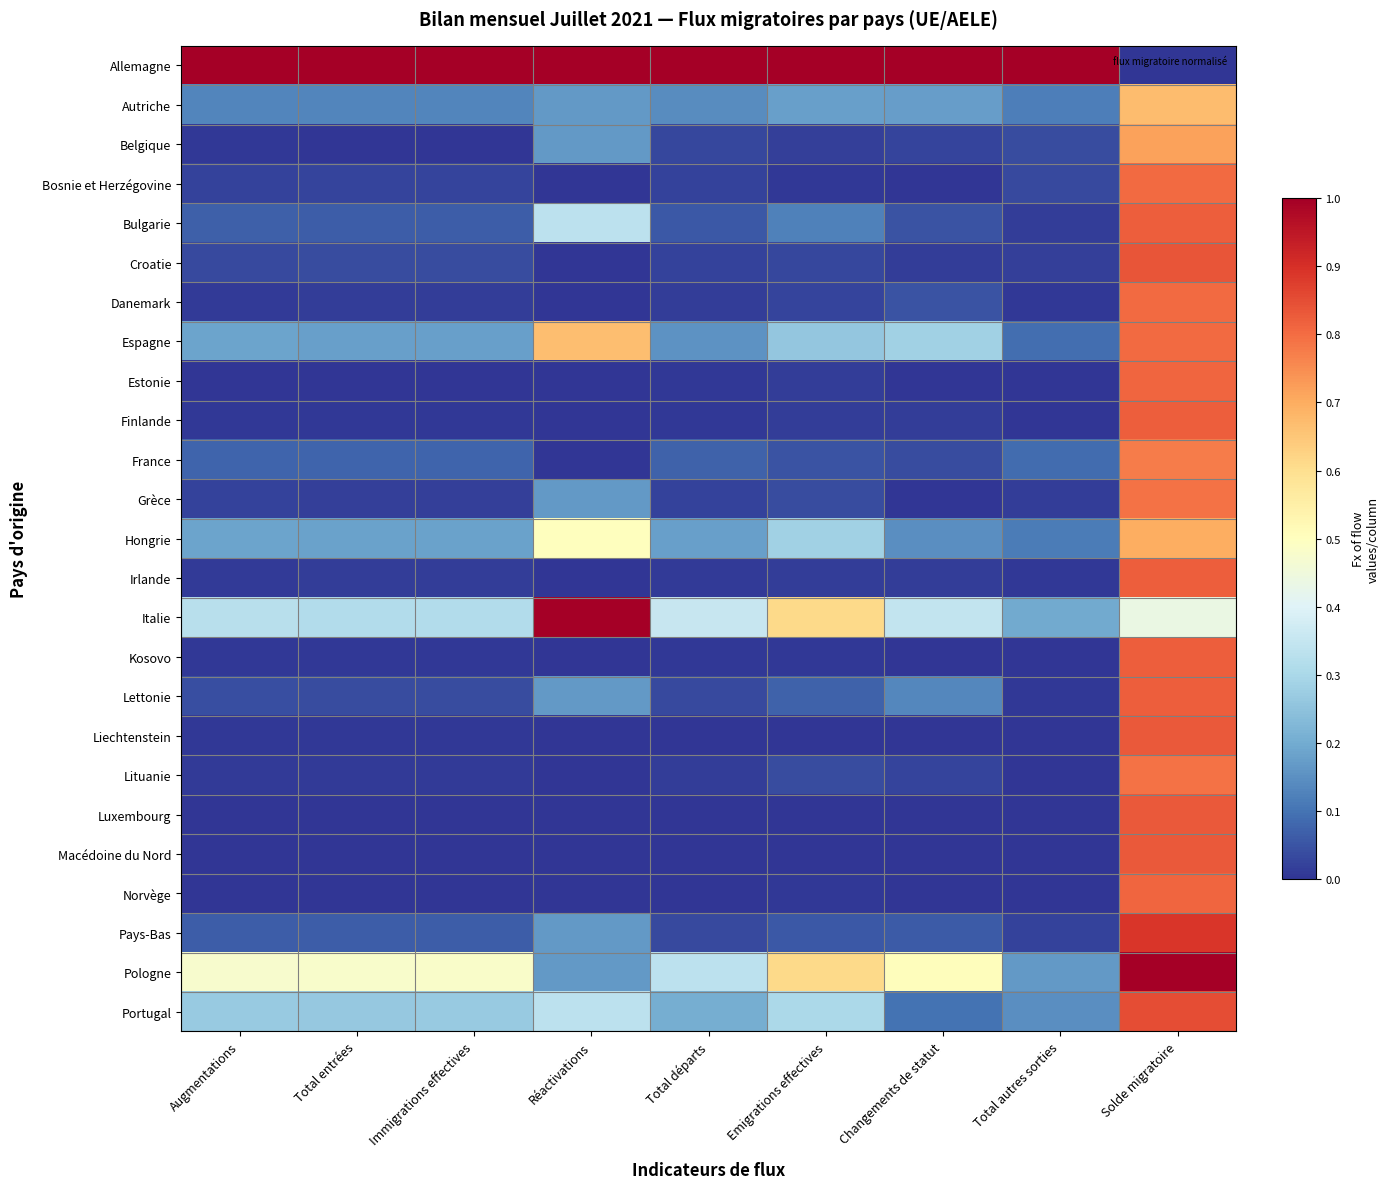

At Total autres sorties, list the series in order from smallest to largest.

Estonie, Finlande, Lituanie, Luxembourg, Macédoine du Nord, Norvège, Kosovo, Liechtenstein, Danemark, Irlande, Lettonie, Bulgarie, Grèce, Croatie, Pays-Bas, Bosnie et Herzégovine, Belgique, France, Espagne, Hongrie, Autriche, Portugal, Pologne, Italie, Allemagne